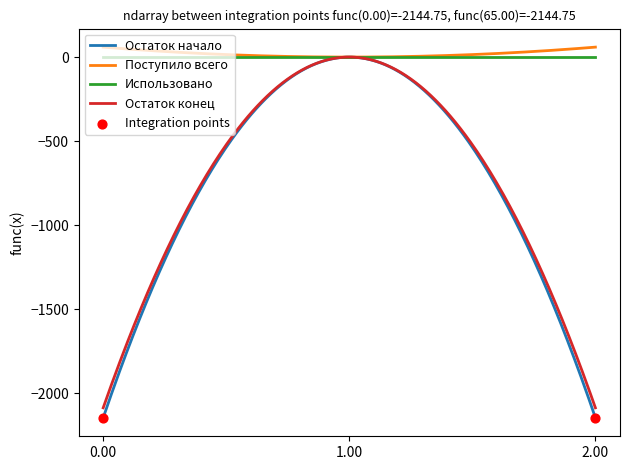

Which series has the largest total across all categories?

Поступило всего